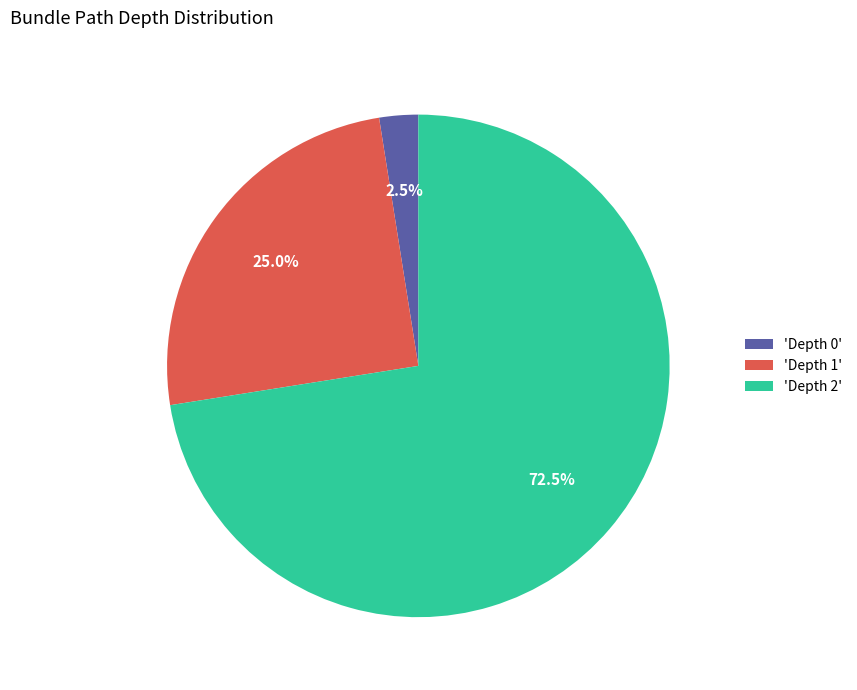

Rank the categories by value from lowest to highest.

'Depth 0', 'Depth 1', 'Depth 2'